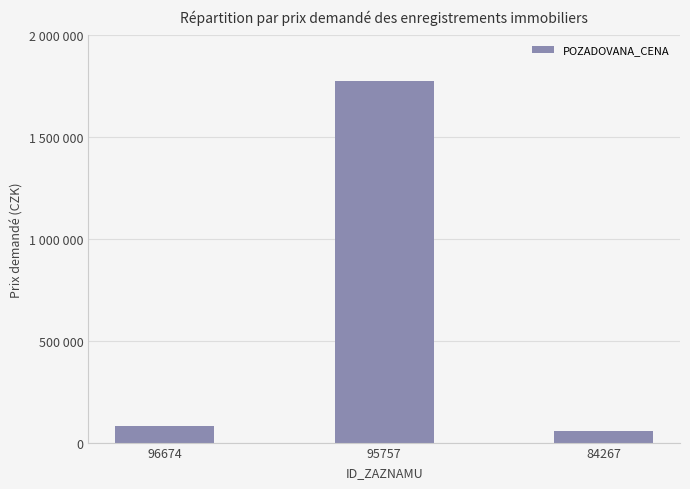

What is the change in value from 95757 to 84267?

-1721600